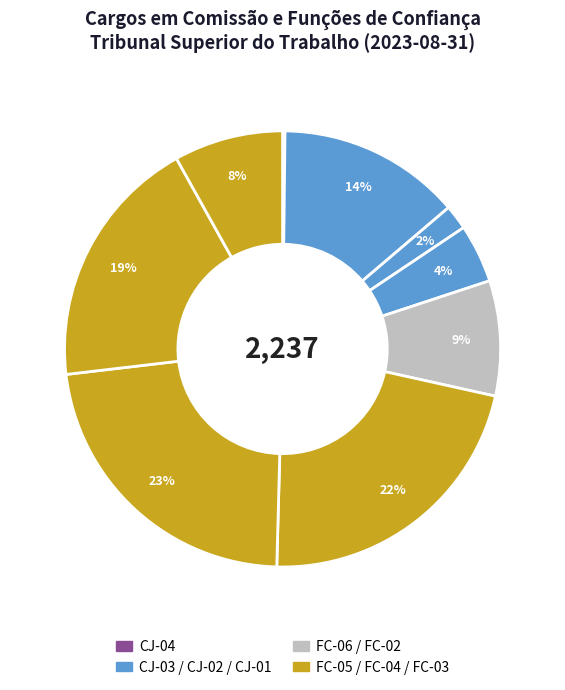

How many segments does this pie chart have?

9